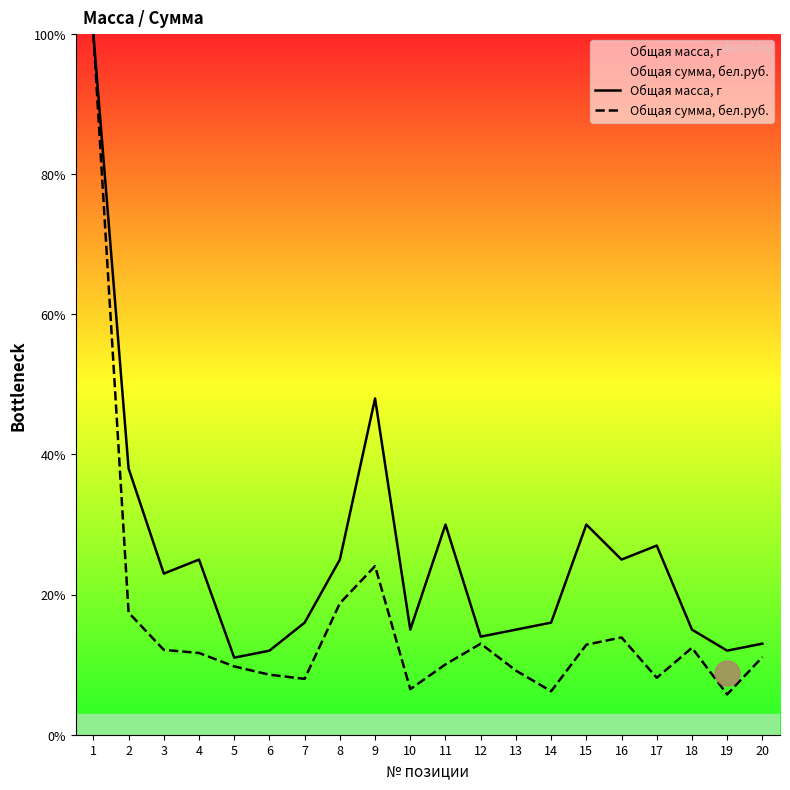

What value does the Общая сумма, бел.руб. series have at 6?

8.6